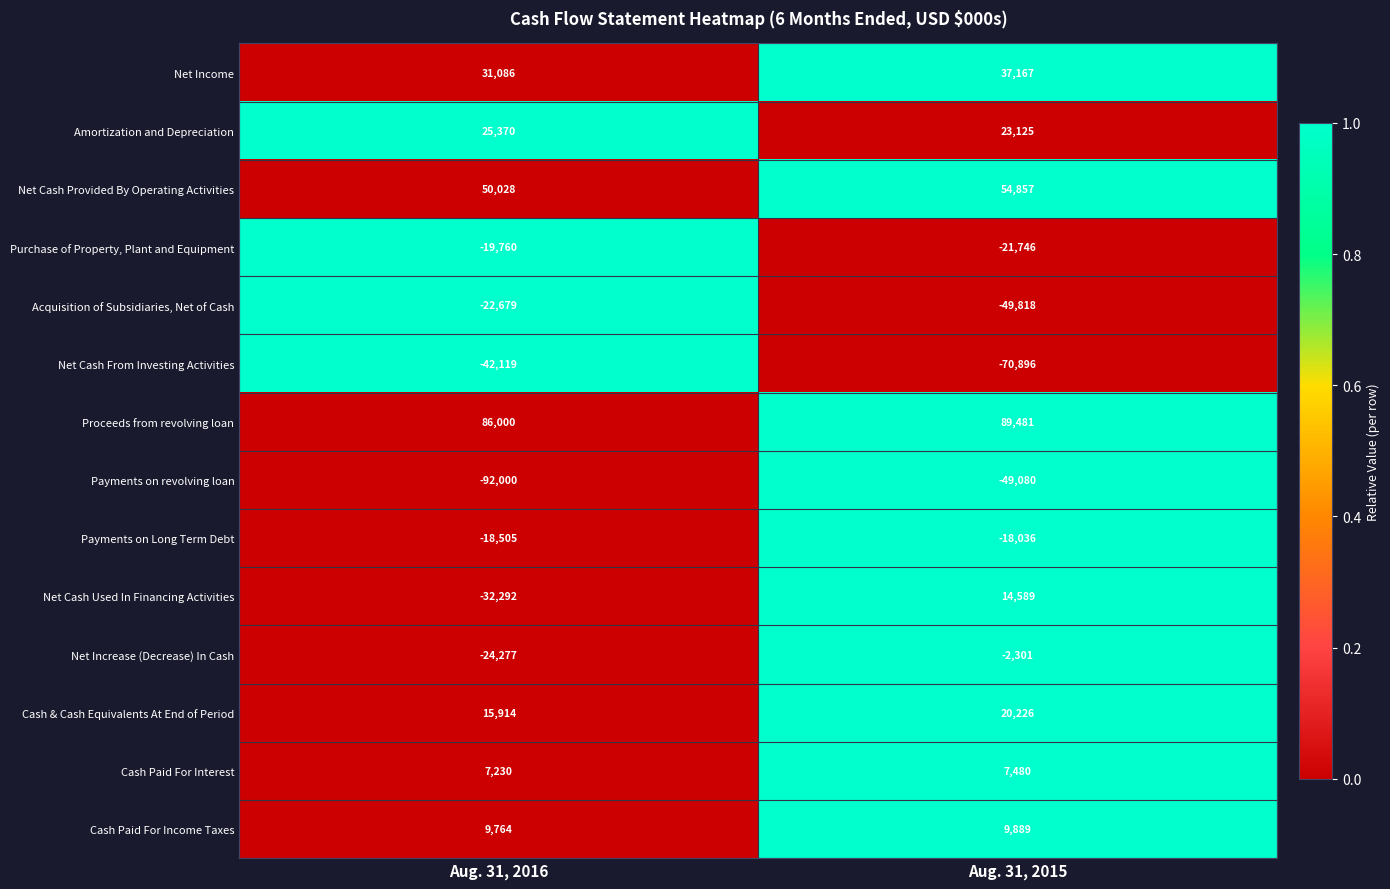

Which series has the largest total across all categories?

Proceeds from revolving loan